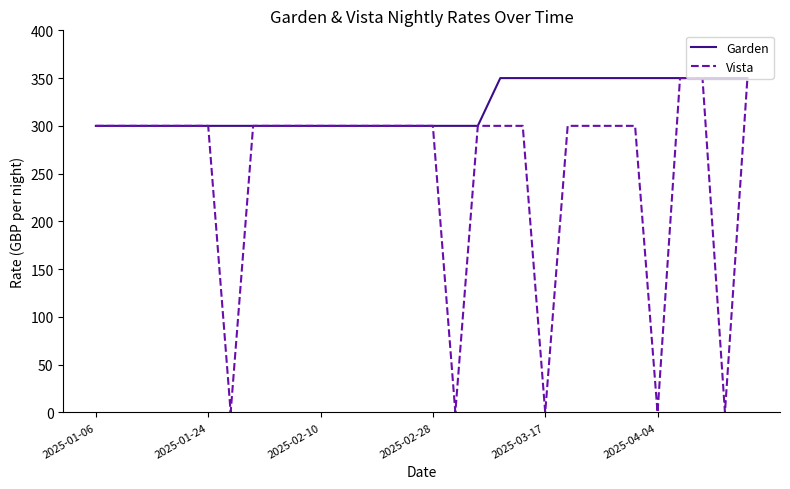

List the series in order of their overall mean, lowest first.

Vista, Garden